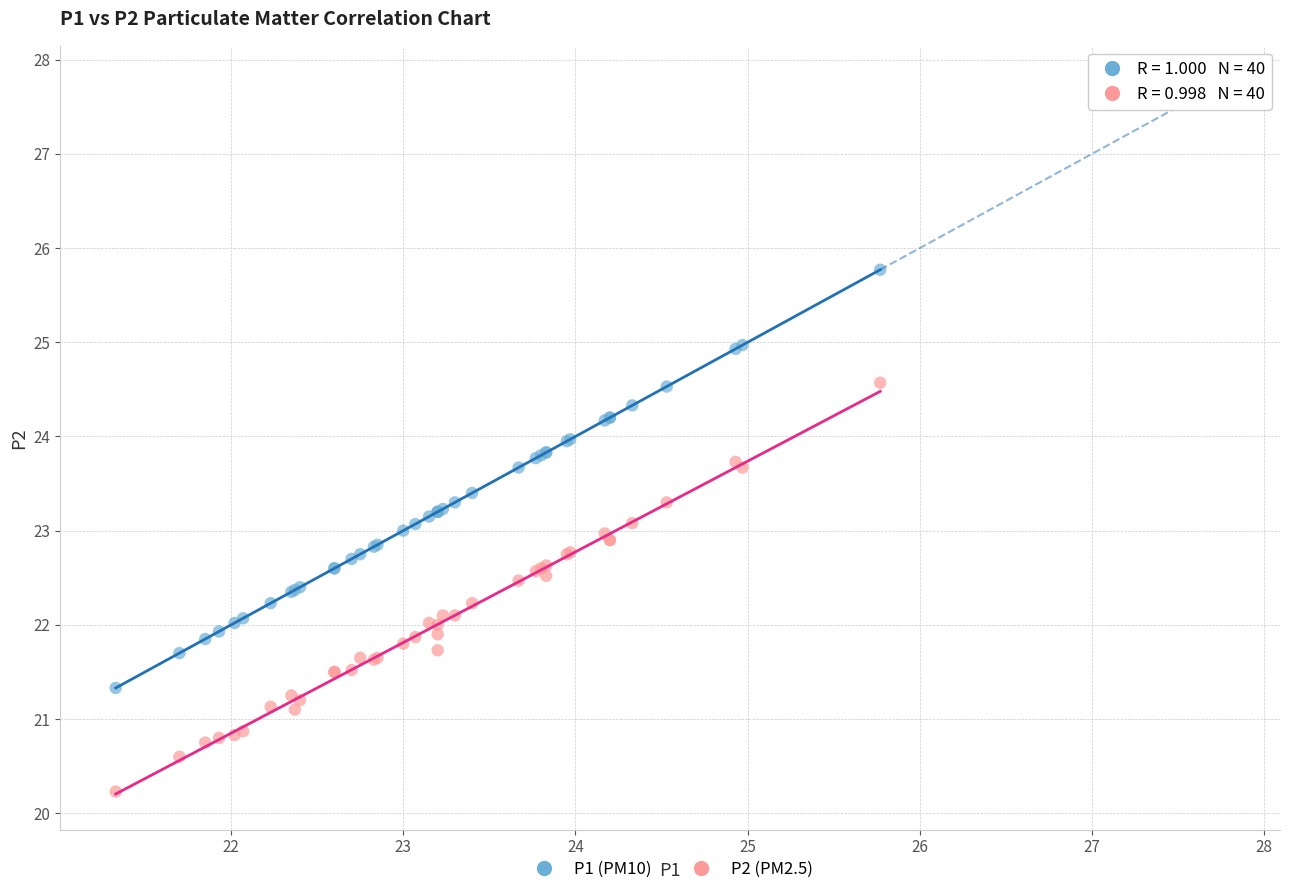

What are all the series names shown in the legend?

P1 (PM10), P2 (PM2.5)